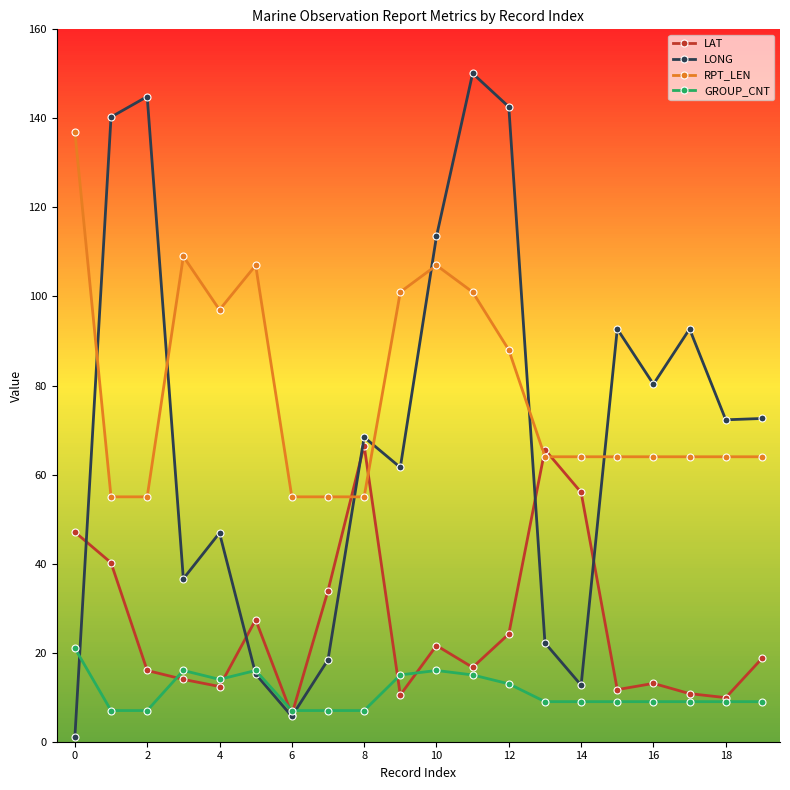

What is the average value of the LONG series?

69.5